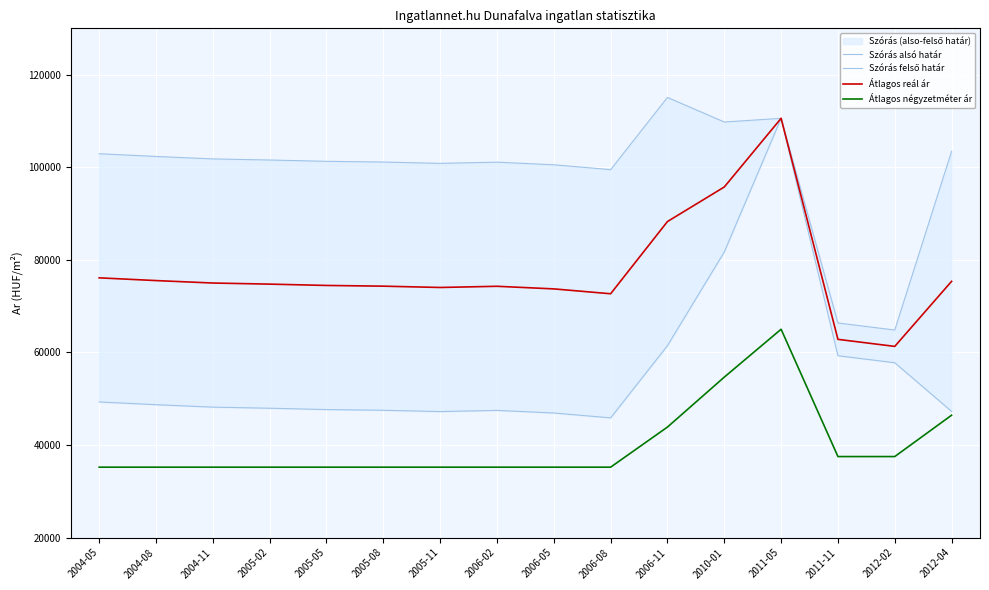

Reading left to right, extract all data points from this chart.

Szórás alsó határ: 49294	48703	48174	47938	47651	47496	47213	47470	46907	45855	61455	81693	110560	59282	57761	47260
Szórás felső határ: 102914	102323	101794	101558	101271	101116	100833	101090	100527	99475	115075	109765	110560	66352	64831	103440
Átlagos reál ár: 76104	75513	74984	74748	74461	74306	74023	74280	73717	72665	88265	95729	110560	62817	61296	75350
Átlagos négyzetméter ár: 35208	35208	35208	35208	35208	35208	35208	35208	35208	35208	43871	54657	65000	37500	37500	46433